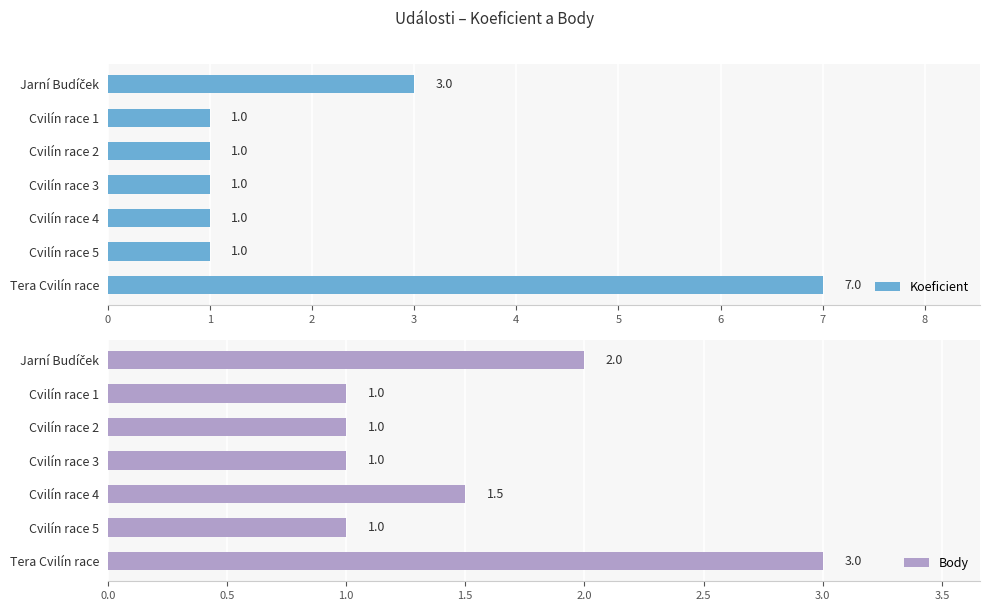

What is the difference between the second highest and minimum values in the Koeficient series?

2